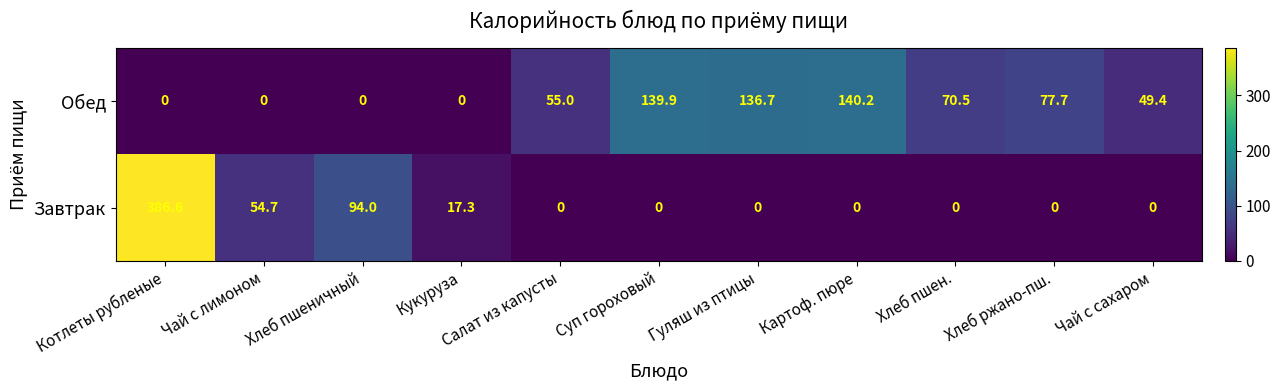

Is the value of Завтрак at Кукуруза greater than the value of Обед at Хлеб пшен.?

No